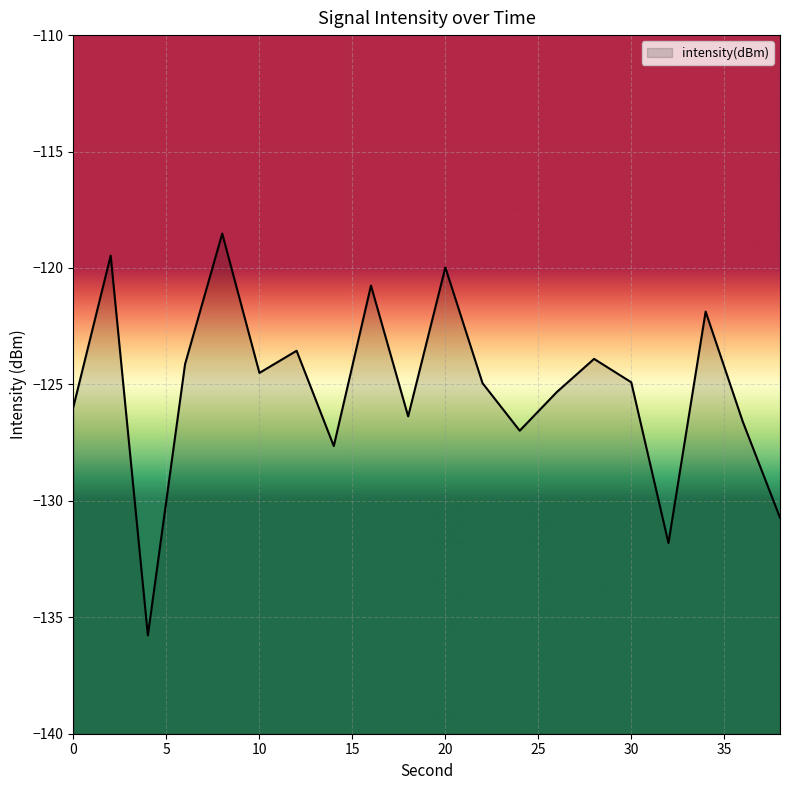

At which label is the value closest to -127?

24